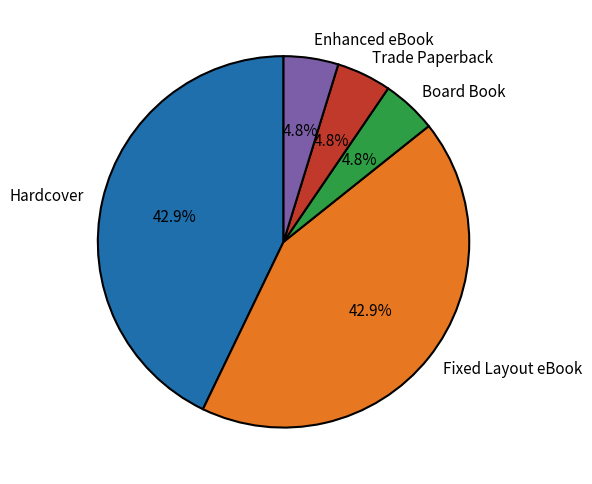

Is Board Book the majority of the pie?

No